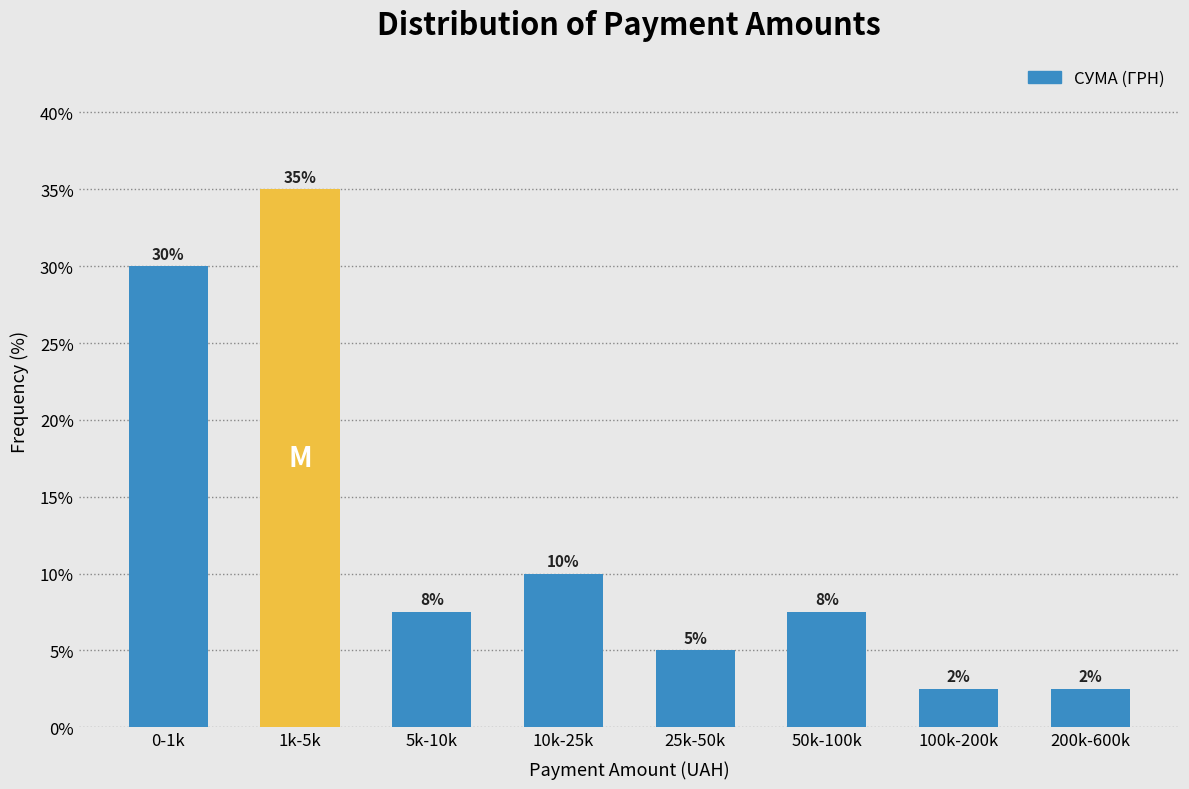

What is the label of the 2nd bar from the right?

100k-200k